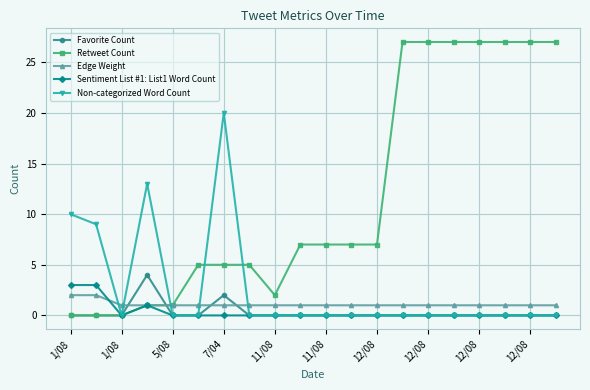

True or false: Edge Weight and Non-categorized Word Count cross at least once.

True